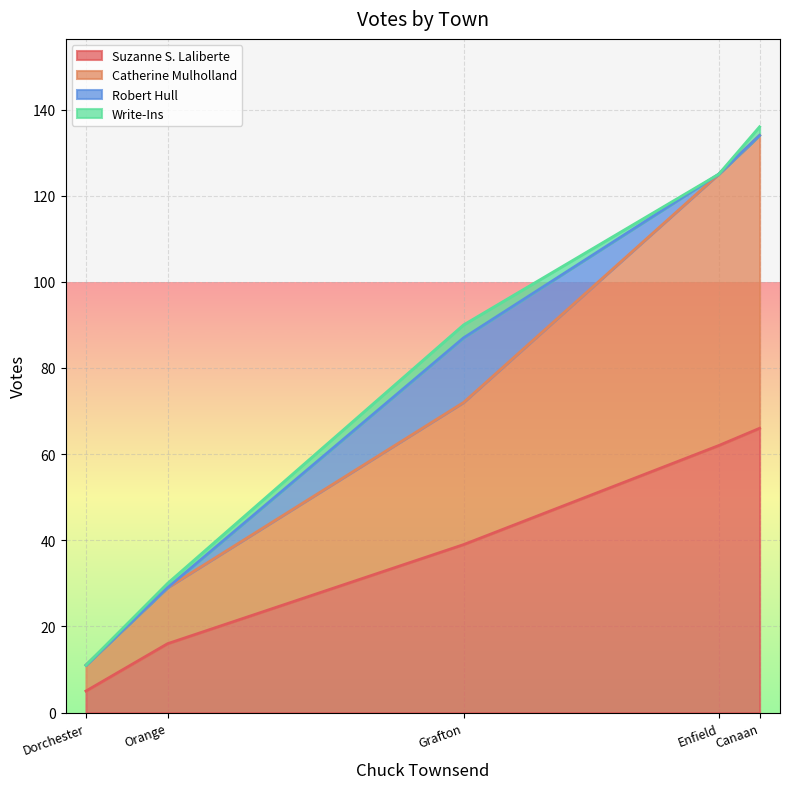

Is it true that Robert Hull equals 6 at Canaan?

False